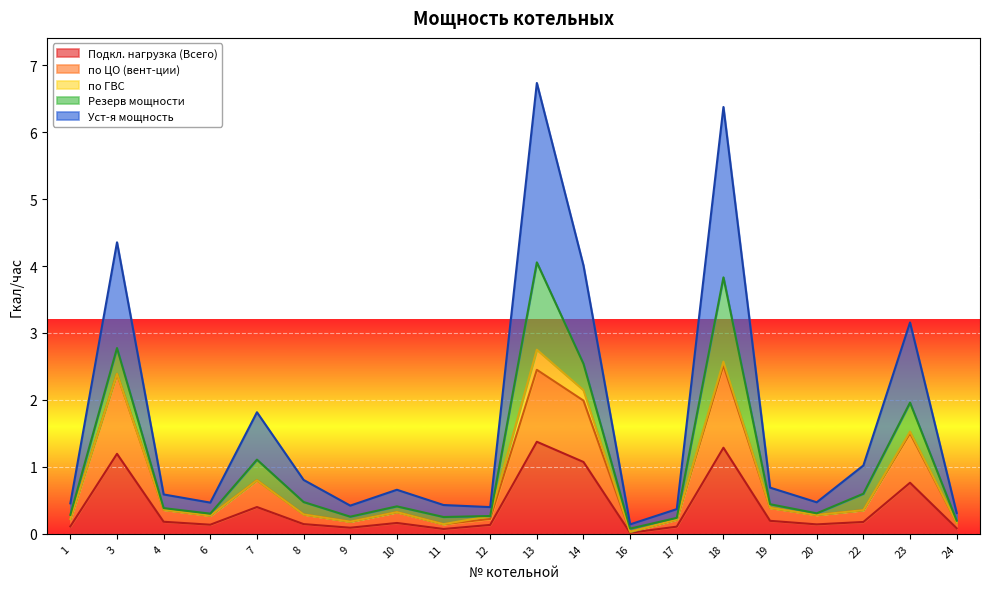

True or false: Подкл. нагрузка (Всего) has a value of 0.2 at 19.

True